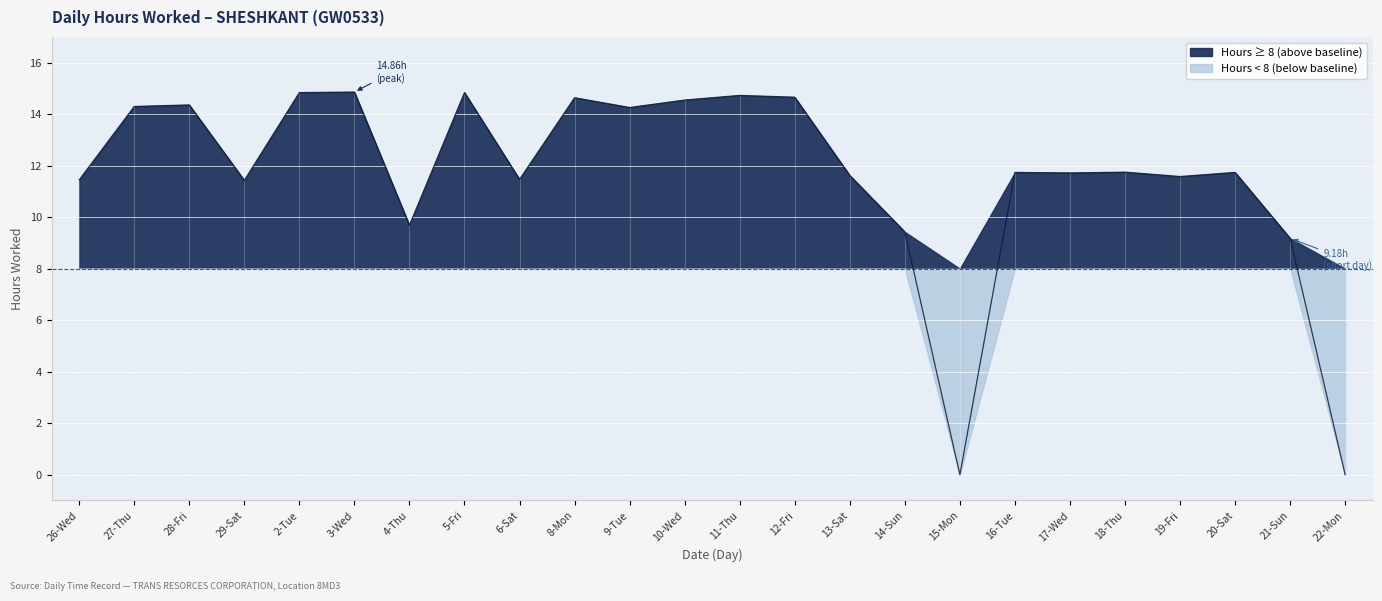

Rank the categories by value from lowest to highest.

15-Mon, 22-Mon, 21-Sun, 14-Sun, 4-Thu, 29-Sat, 26-Wed, 6-Sat, 19-Fri, 13-Sat, 17-Wed, 16-Tue, 20-Sat, 18-Thu, 9-Tue, 27-Thu, 28-Fri, 10-Wed, 8-Mon, 12-Fri, 11-Thu, 2-Tue, 5-Fri, 3-Wed